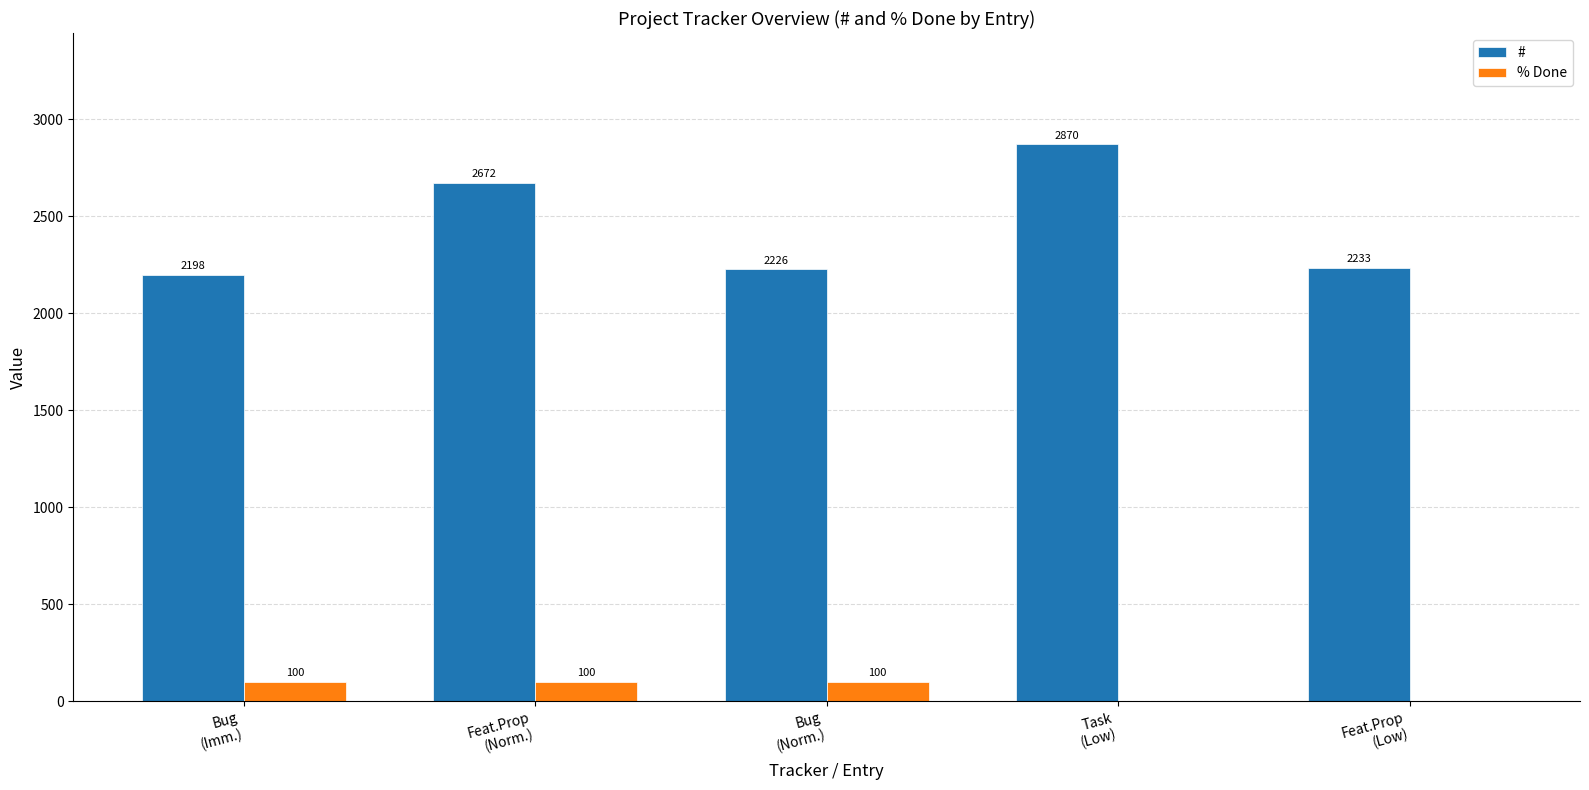

Is the value of # at Task
(Low) greater than the value of % Done at Task
(Low)?

Yes